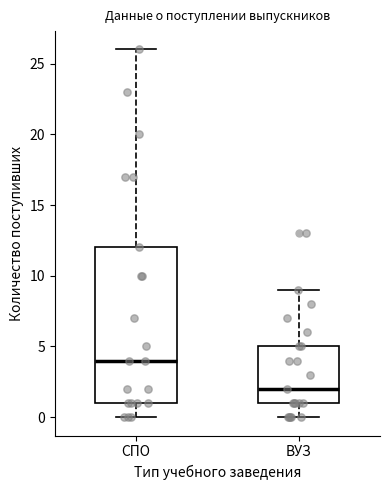

Reading left to right, read every box against the y-axis: the position of its median line, the range the box covers, and the ends of its whiskers. The values are not printed on the chart, so give them approximately, as read against the axis.

СПО: median 4, box 1 to 12, whiskers 0 to 26
ВУЗ: median 2, box 1 to 5, whiskers 0 to 9